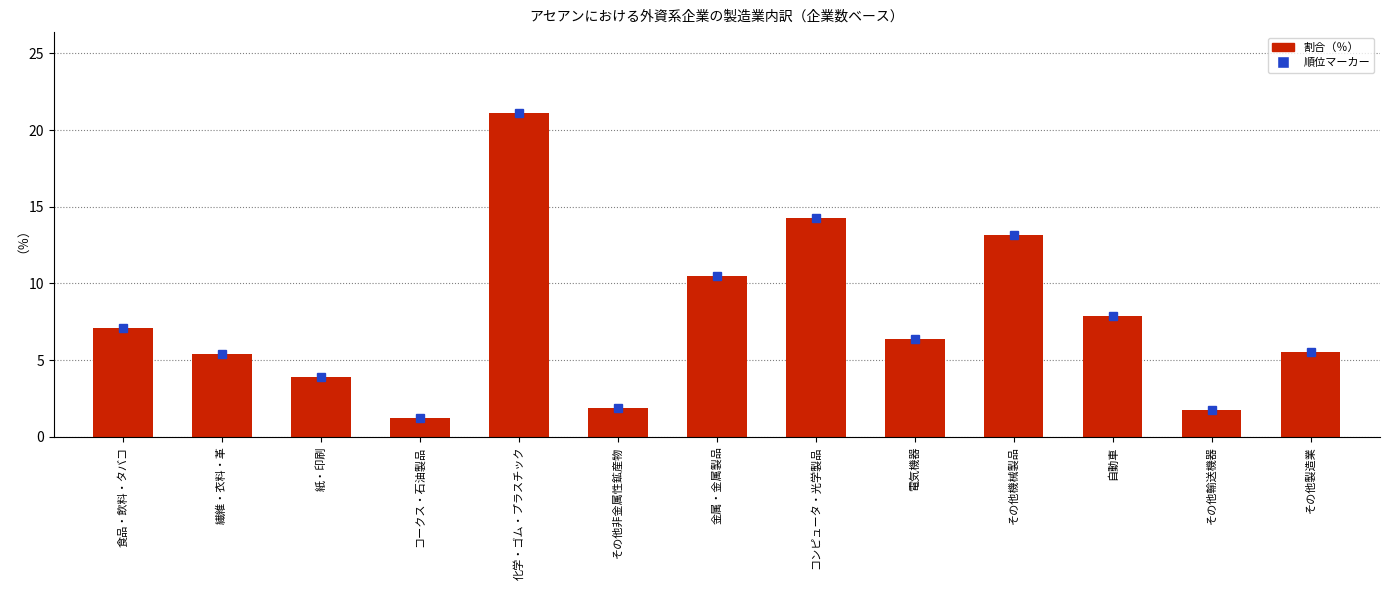

Which has a higher value, 食品・飲料・タバコ or 繊維・衣料・革?

食品・飲料・タバコ